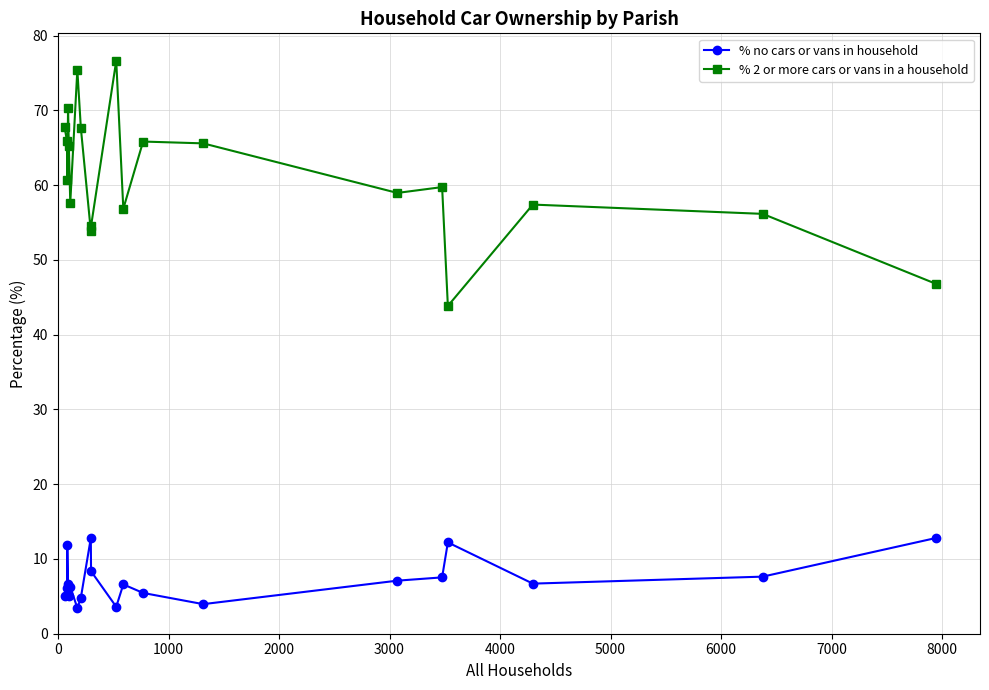

What is the sum of all % 2 or more cars or vans in a household values?

1227.0